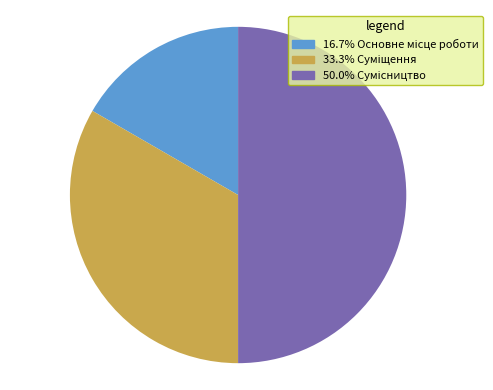

Count the number of slices in the pie.

3